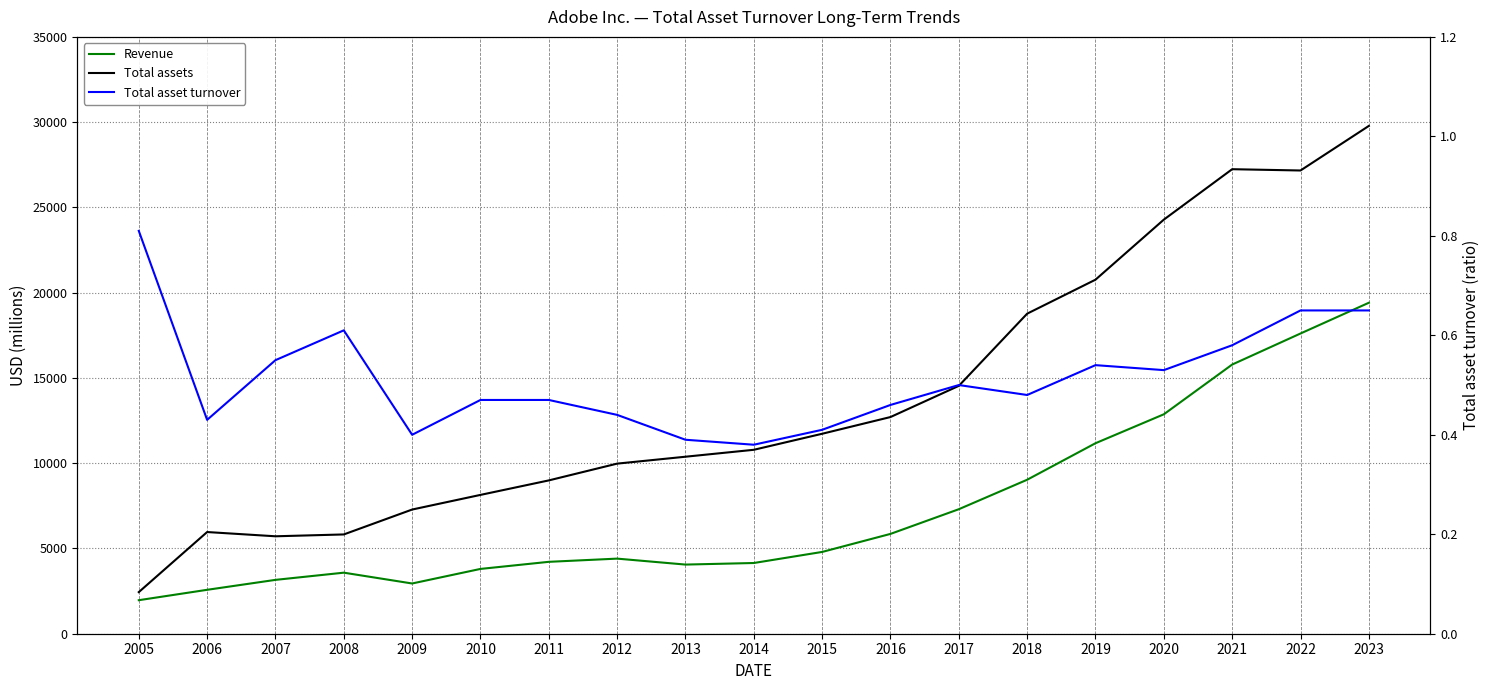

Is it true that Total asset turnover equals 0.6 at 2021?

True